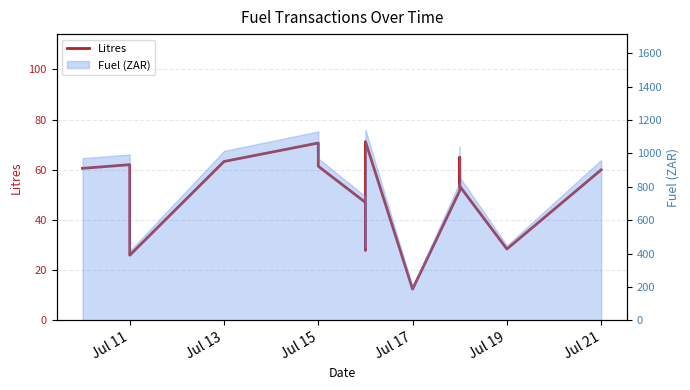

Reading right to left, what are all the values shown in this chart?

60.0	28.4	53.5	65.0	58.4	51.7	12.5	71.3	28.0	47.0	61.4	70.7	63.3	26.0	34.5	62.0	60.6